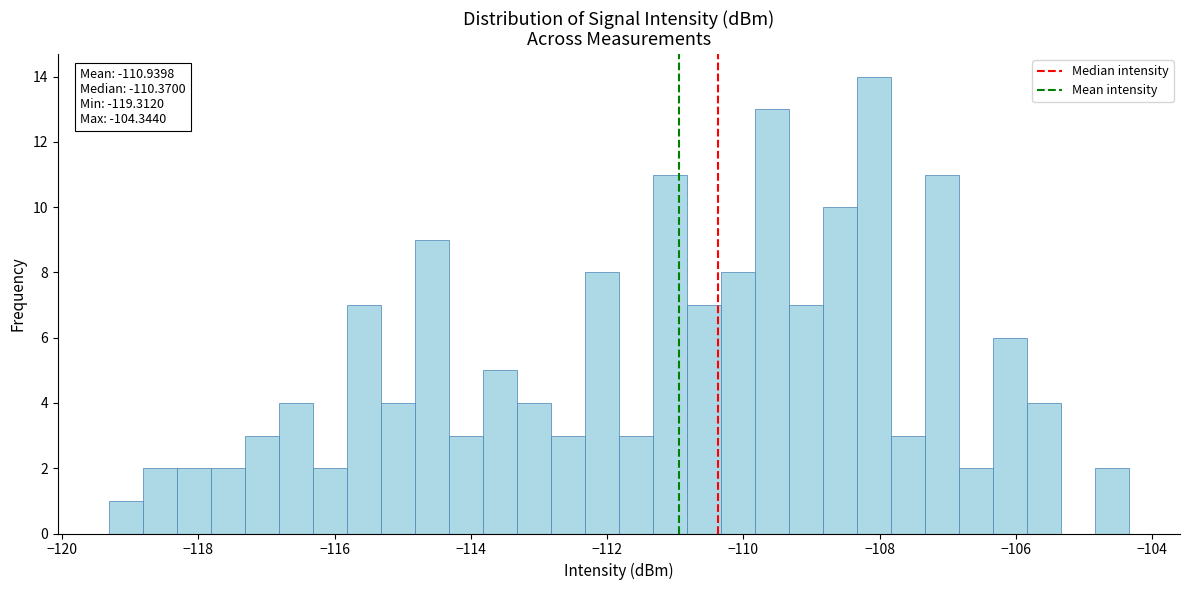

Around what value on the x-axis is the tallest bar? Give the approximate position of its centre, as read against the axis.

-108.0